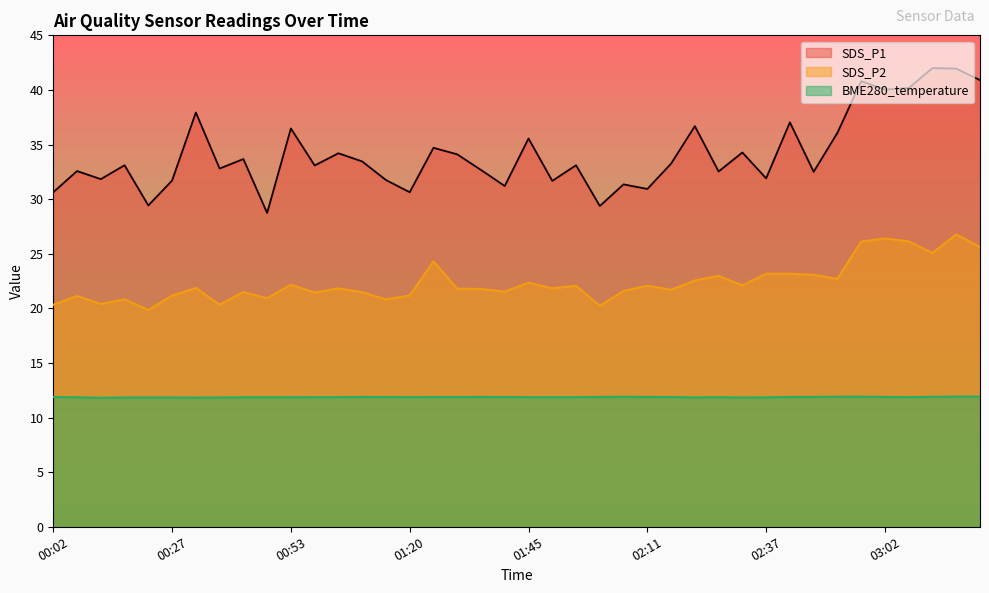

Where is the first local maximum for BME280_temperature?

01:08